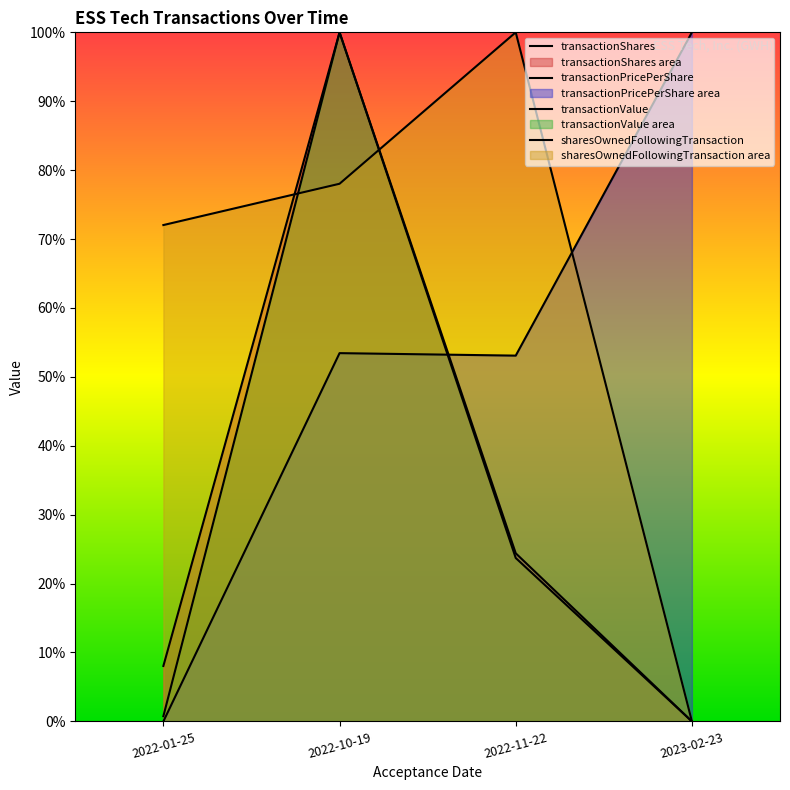

What is the total value across all series at 2023-02-23?

1.0